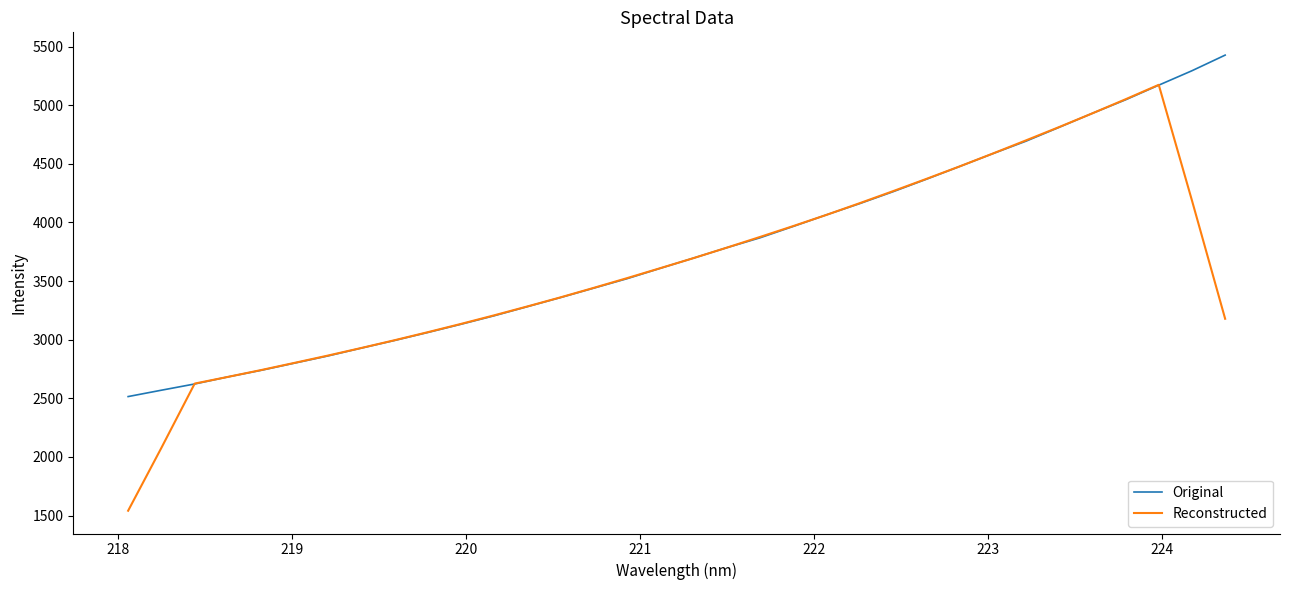

What is the maximum value shown in the chart?

5427.6